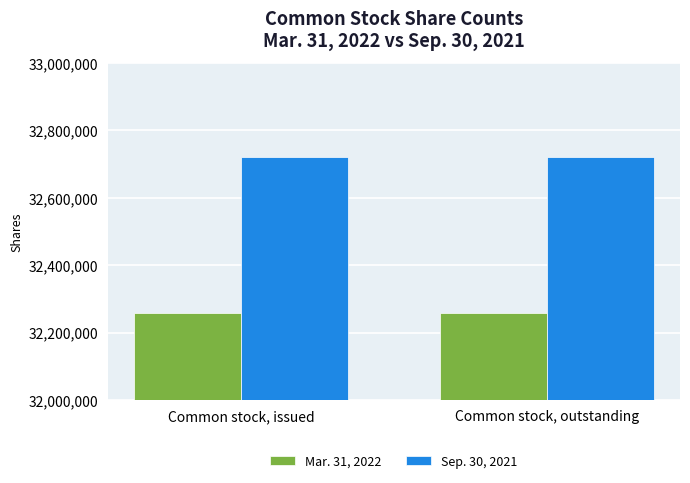

What is the maximum value for Sep. 30, 2021?

32721493